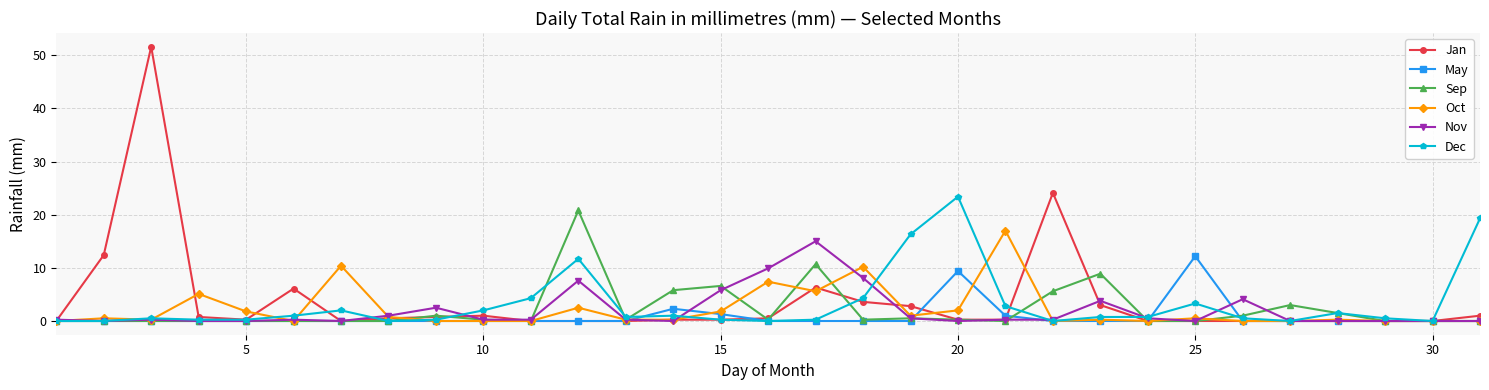

True or false: Sep has more than 0 interior local peaks.

True